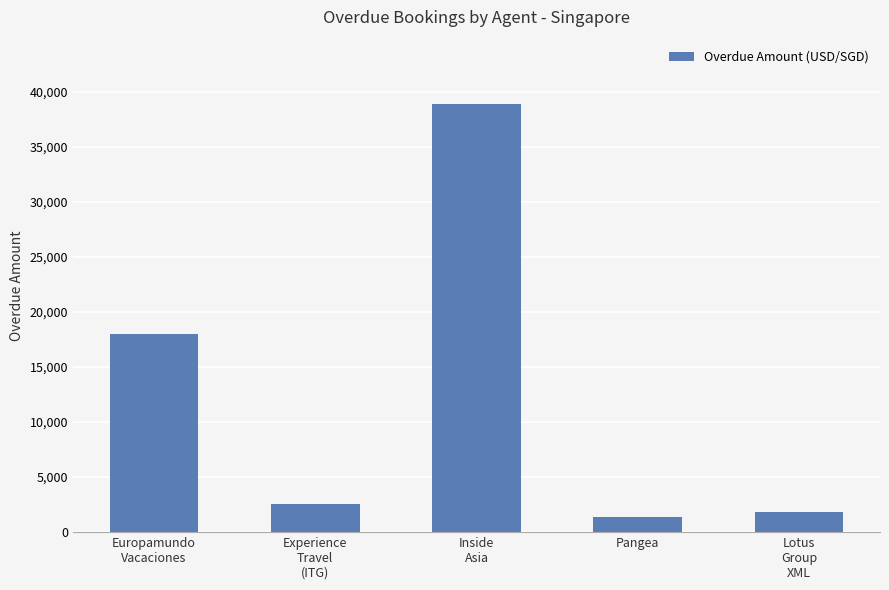

What is the ratio of the value at Lotus
Group
XML to the value at Europamundo
Vacaciones?

0.1